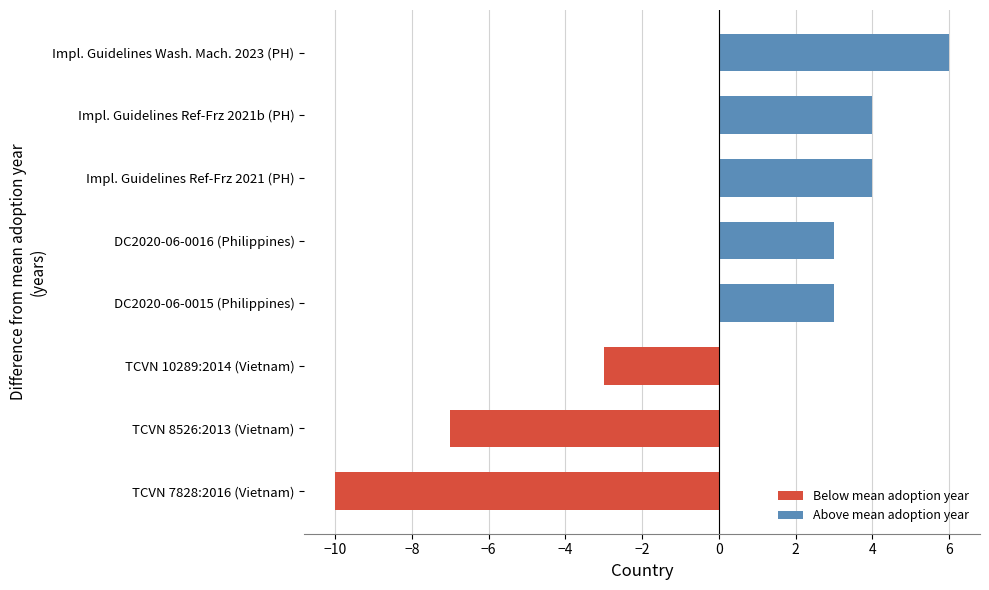

Where is Below mean adoption year nearest to the value -6?

TCVN 8526:2013 (Vietnam)